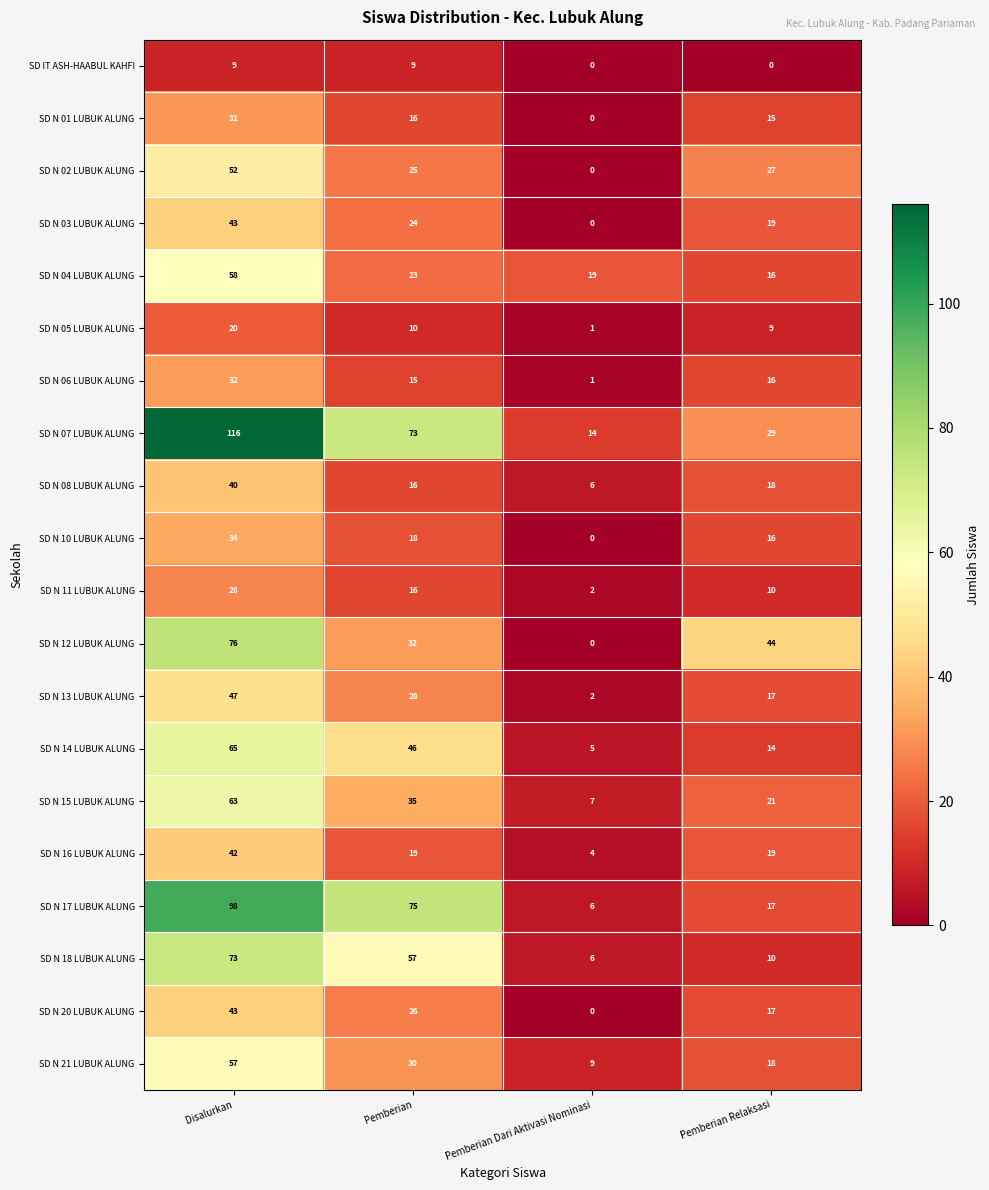

At which category is the sum across all series the highest?

Disalurkan